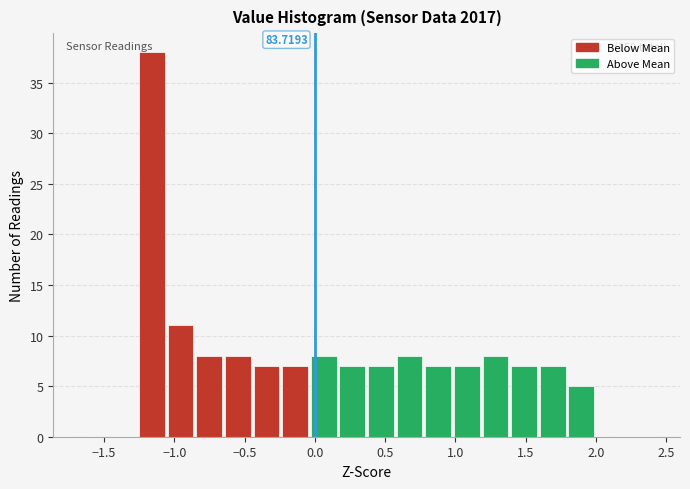

Which range on the x-axis has the tallest bar?

-1.25 to -1.05